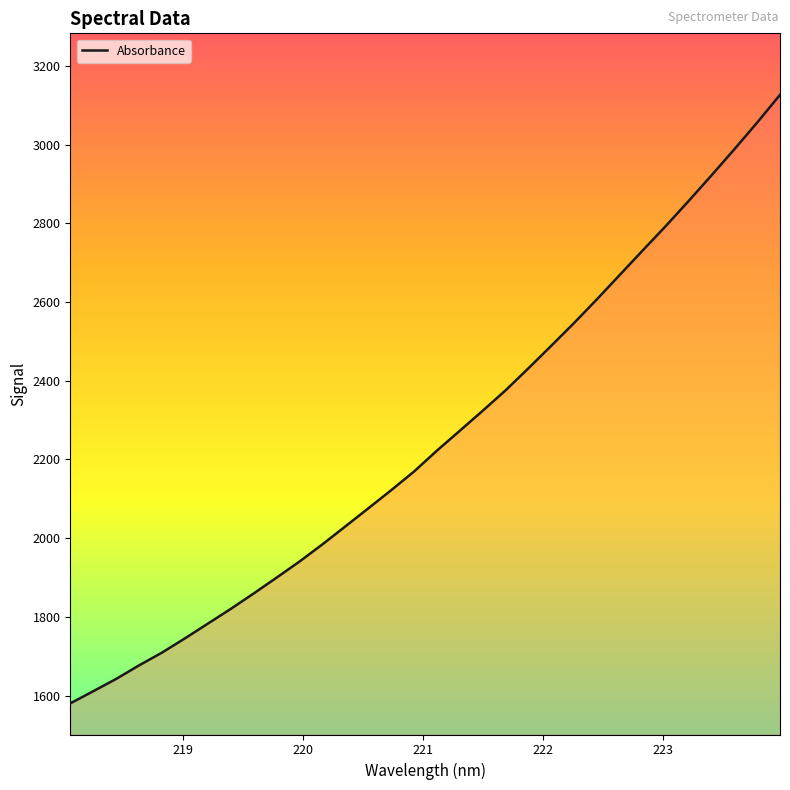

What is the smallest value displayed?

1580.1